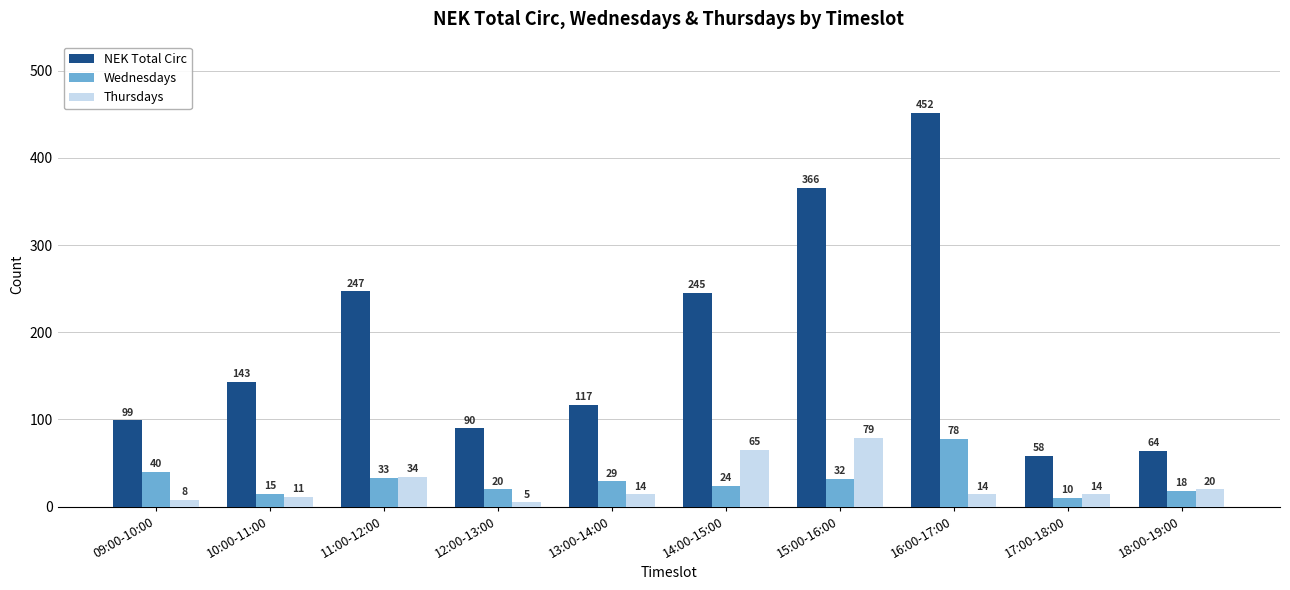

List the series in order of their peak value, lowest first.

Wednesdays, Thursdays, NEK Total Circ